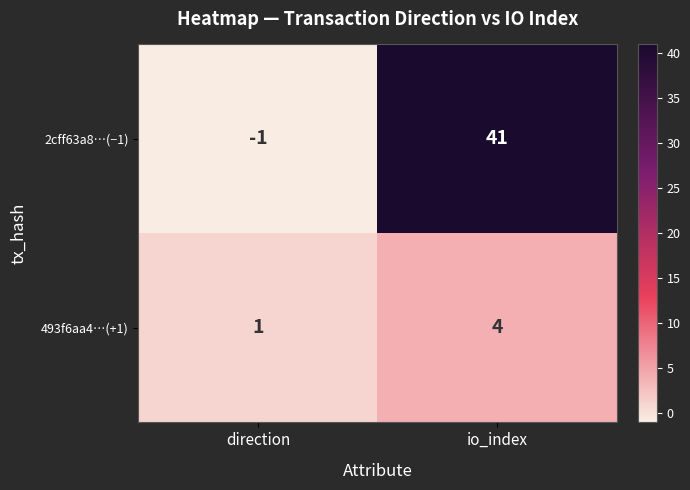

The value of 493f6aa4…(+1) at direction is 2. True or false?

False